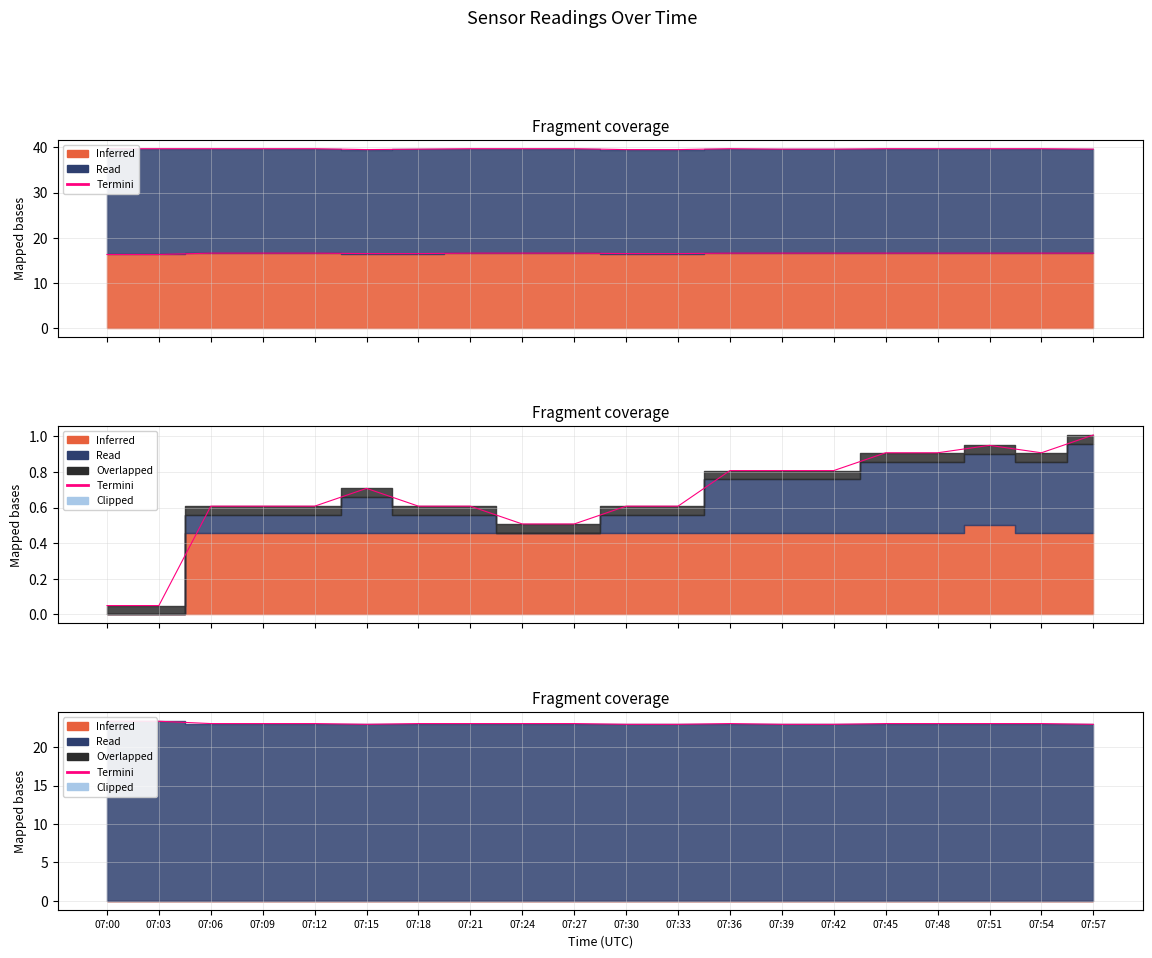

Between 07:27 and 07:54, which series saw the biggest shift?

Termini_Tu